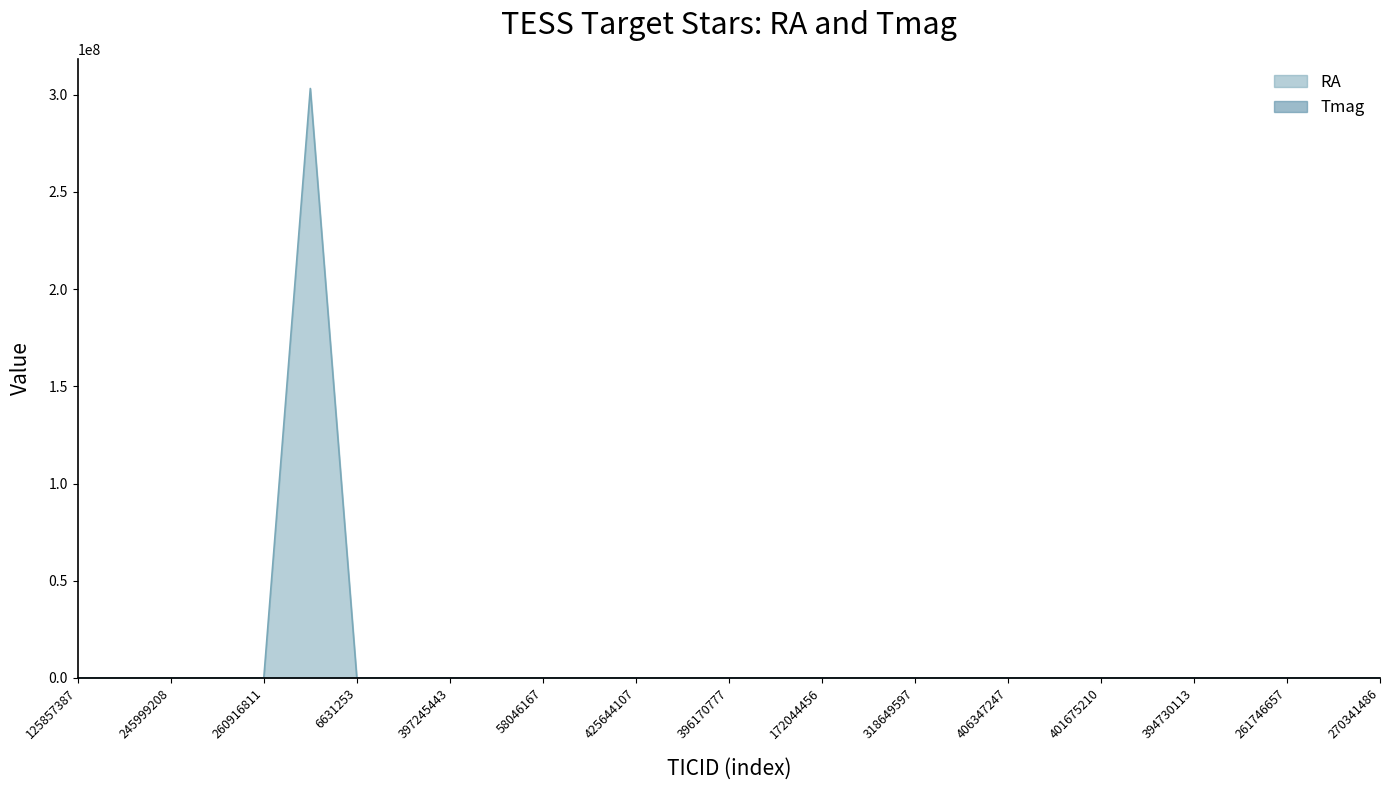

What are all the series names shown in the legend?

RA, Tmag